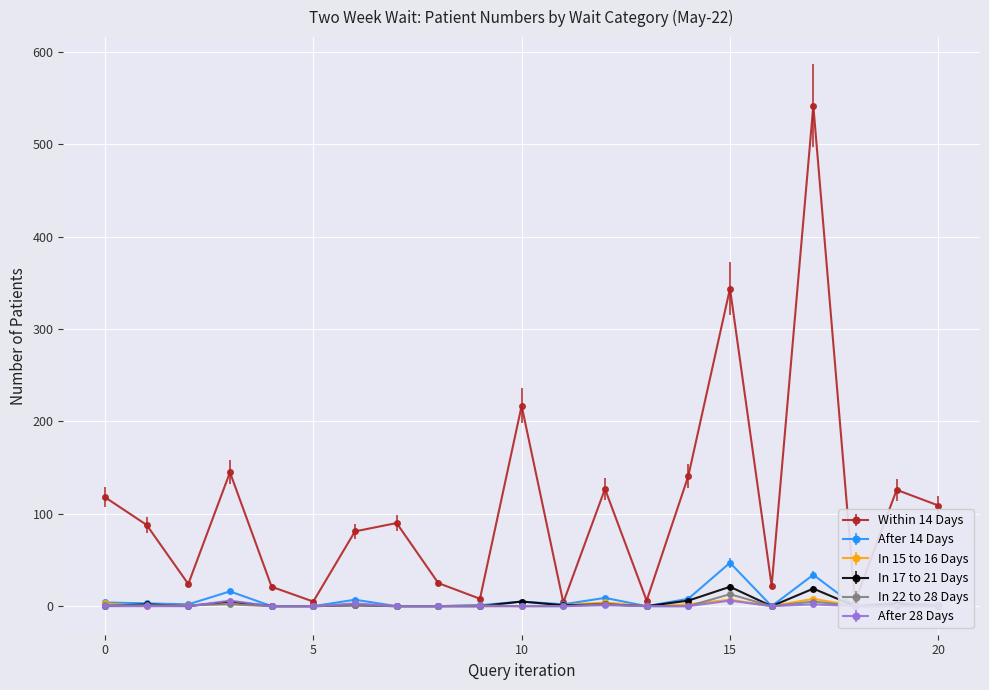

Is it true that After 28 Days equals 6 at 15?

True